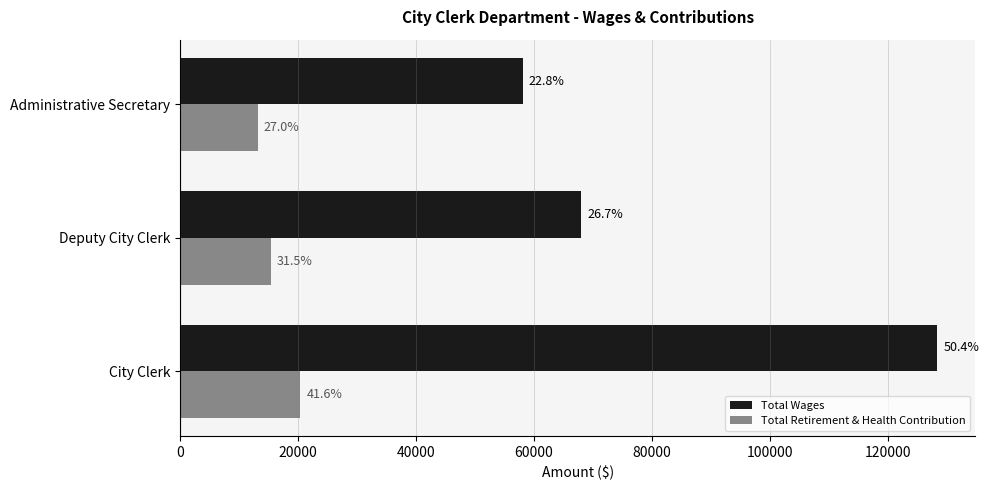

How many Total Retirement & Health Contribution values are between 13254 and 20444?

3